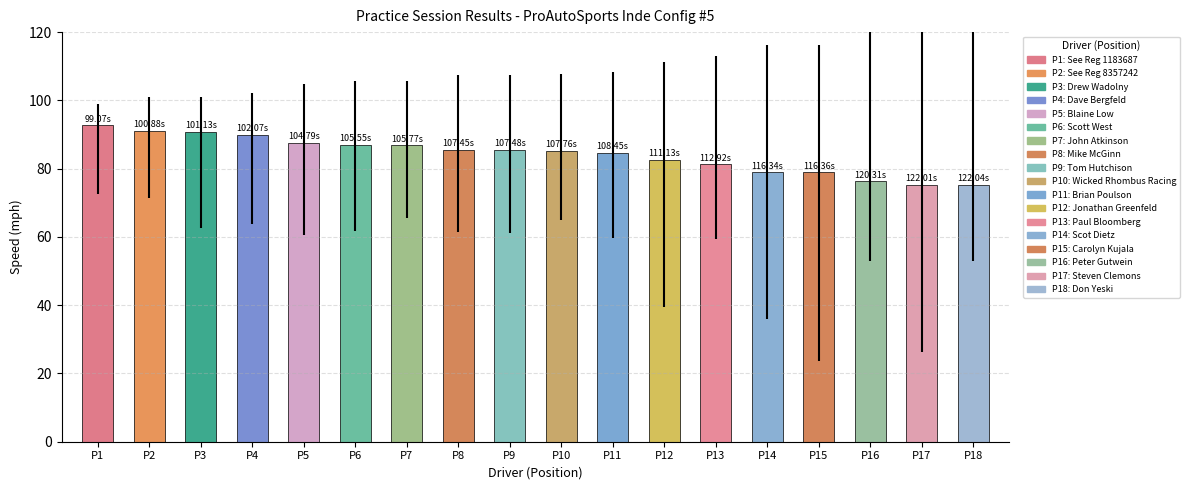

How many bars are there in total?

18